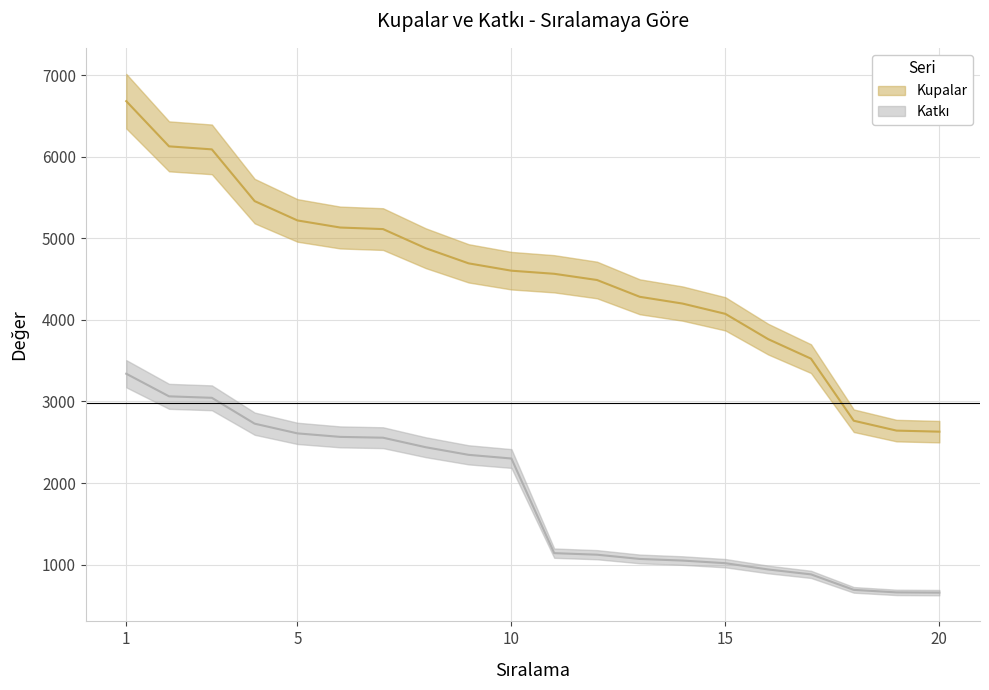

True or false: Katkı has more than 0 interior local peaks.

False